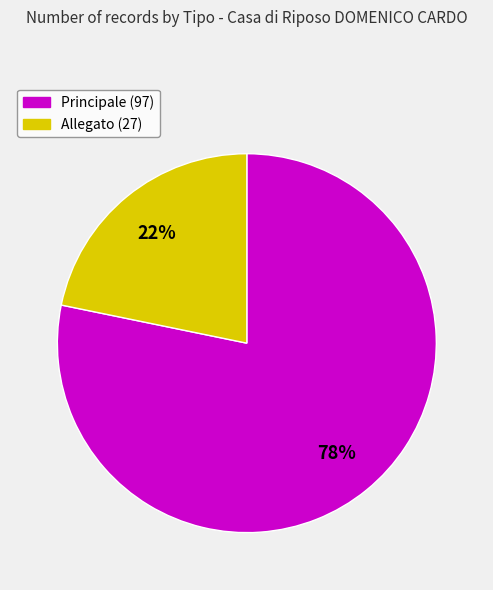

What is the largest slice in the pie chart?

Principale